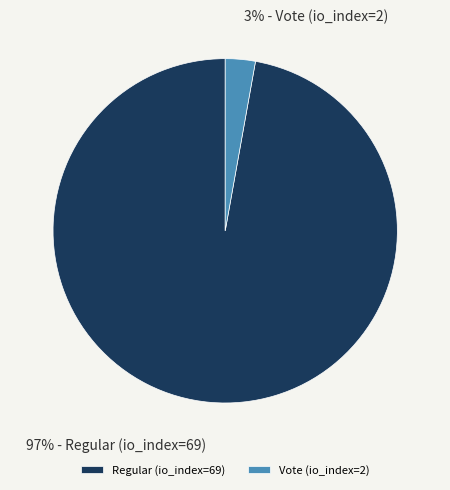

Which slice is the largest?

Regular (io_index=69)